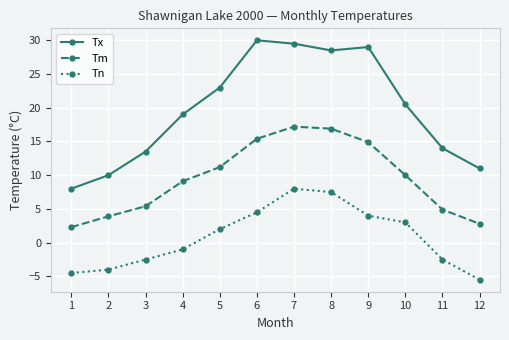

The Tn series shows -2.6 at 12. True or false?

False